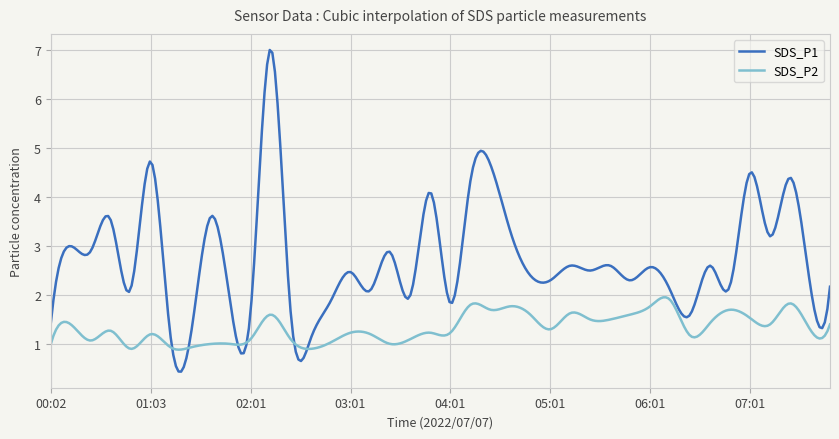

What is the minimum value for SDS_P2?

0.9